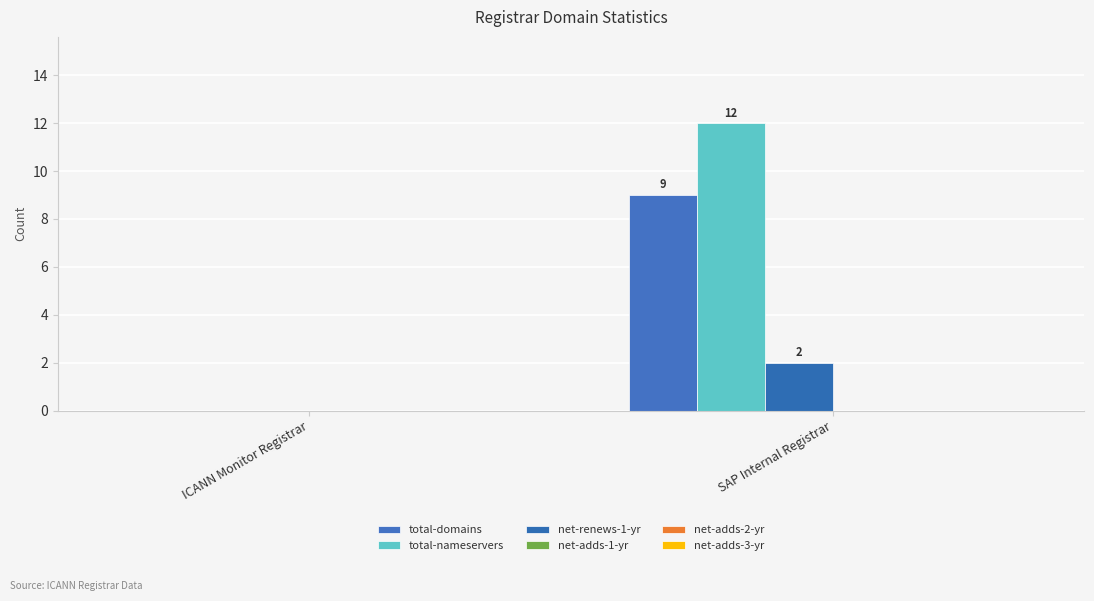

At which label is net-renews-1-yr closest to 1?

ICANN Monitor Registrar